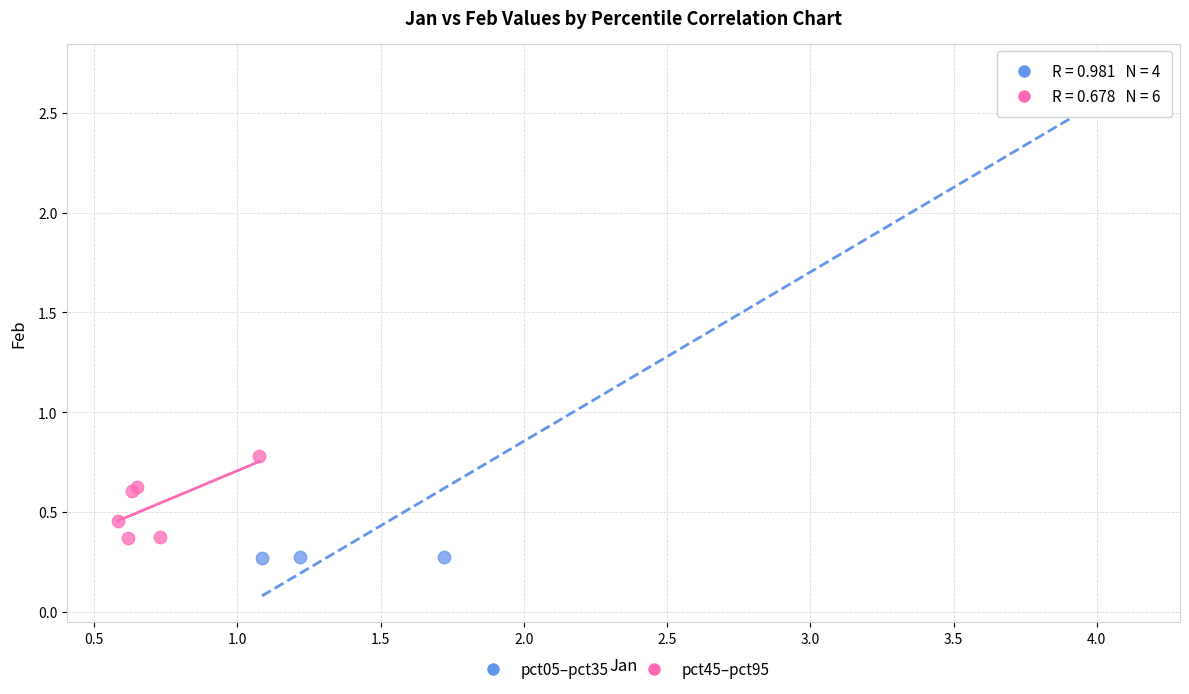

Which series reaches the maximum Y coordinate?

pct05–pct35